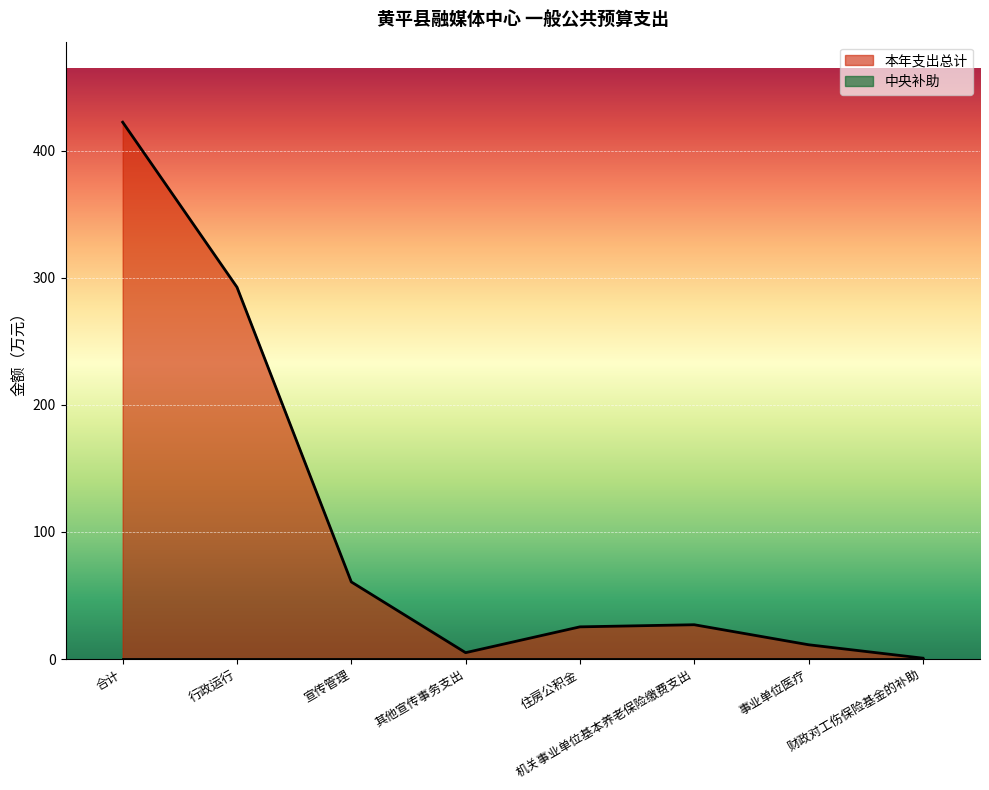

What is the sum of the values at 事业单位医疗 and 住房公积金?

36.5